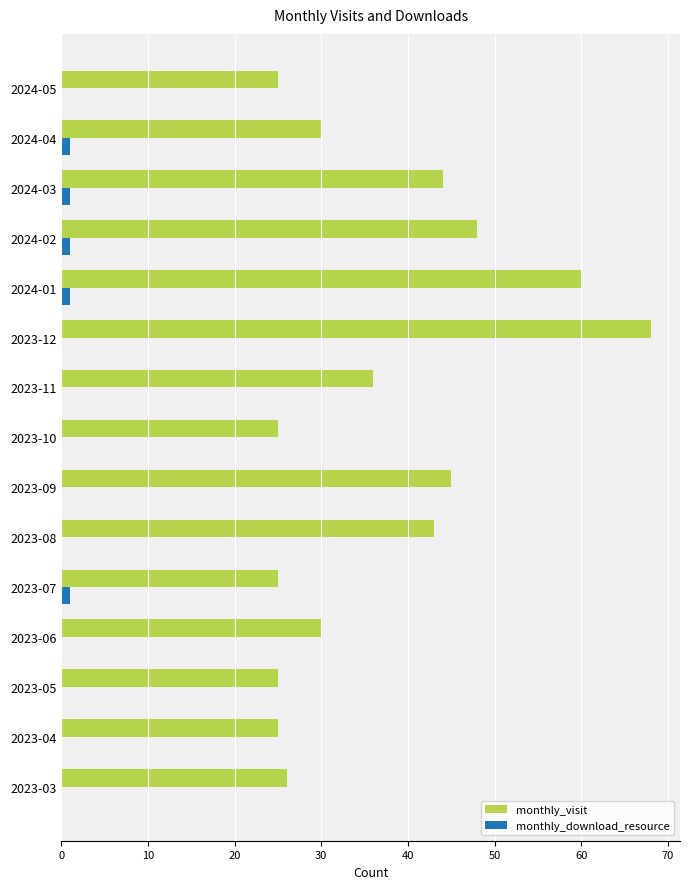

At which category is the sum across all series the highest?

2023-12